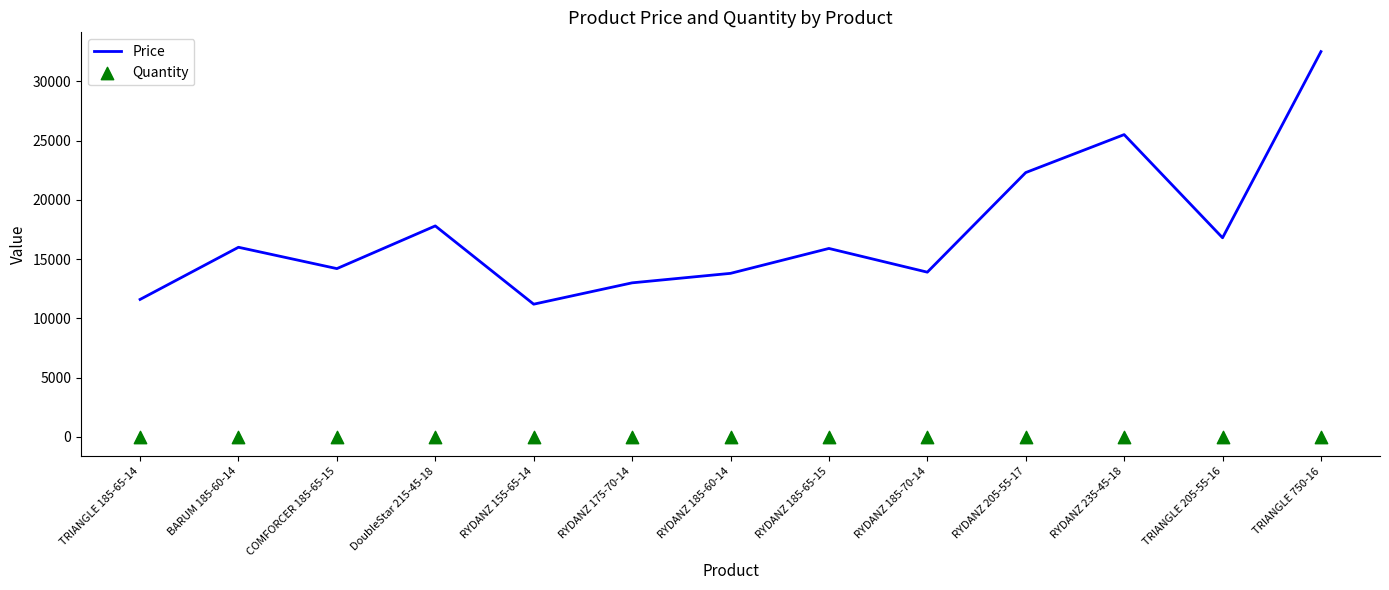

Which series contains the highest Y value?

Price